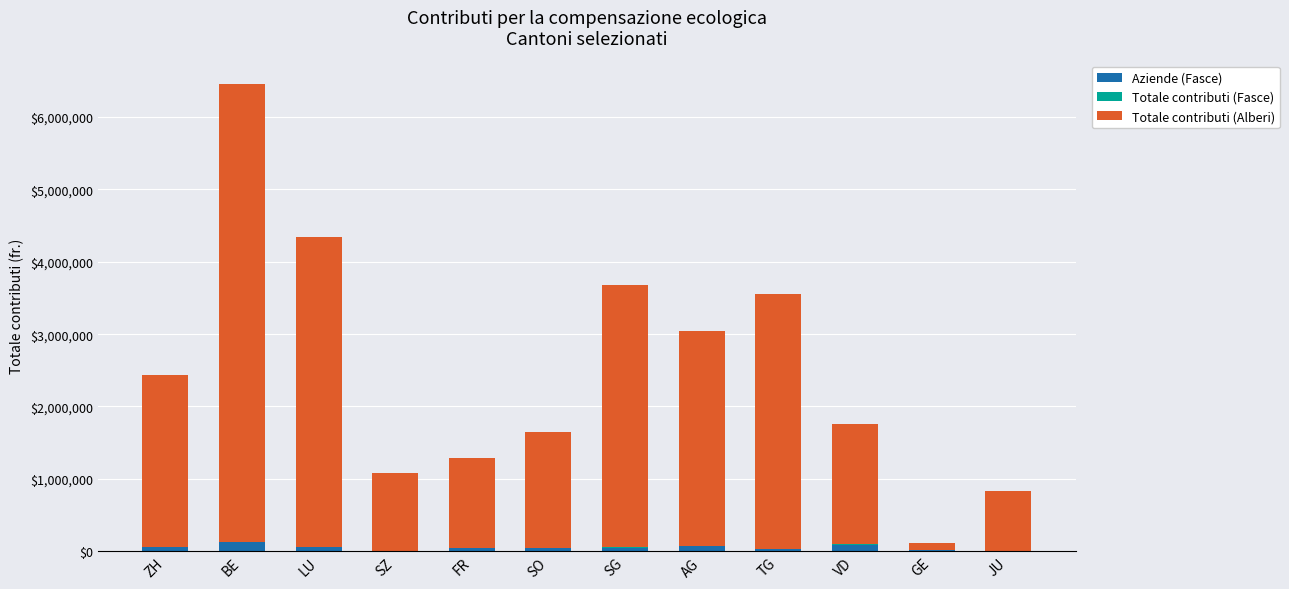

At which category is the sum across all series the highest?

BE